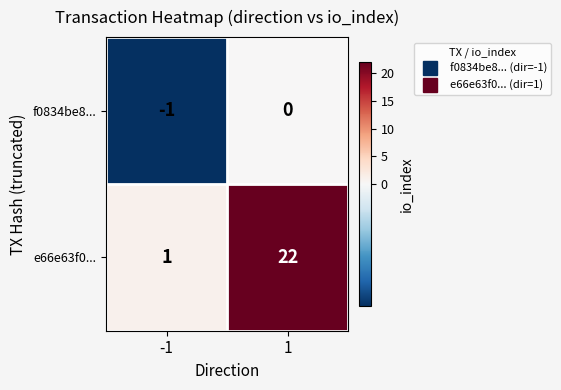

What is the spread (max minus min) of values at 1?

22